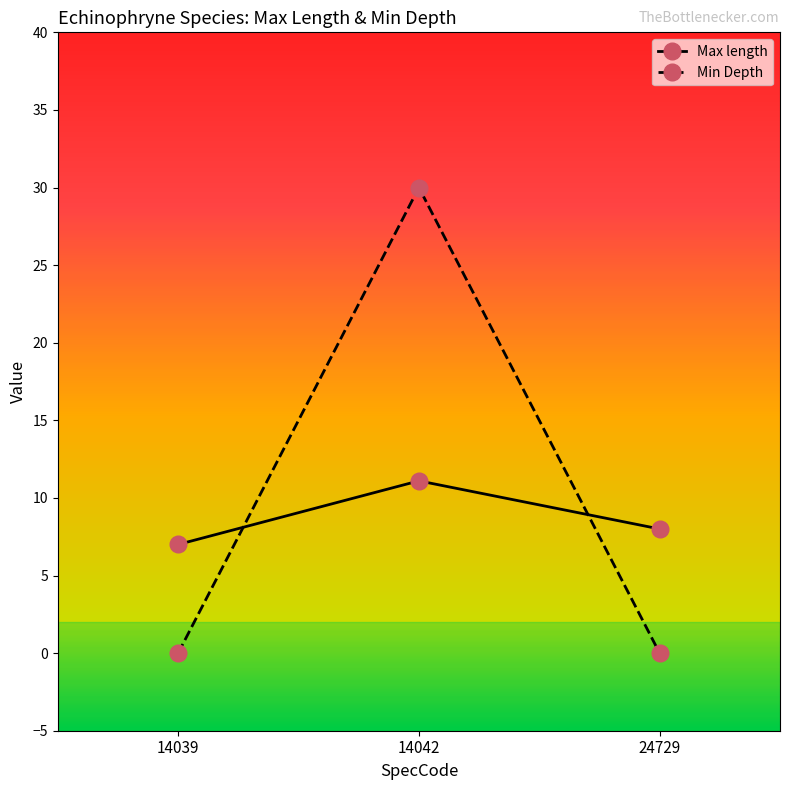

What is the value of the Max length point at the 1st from the left?

7.0